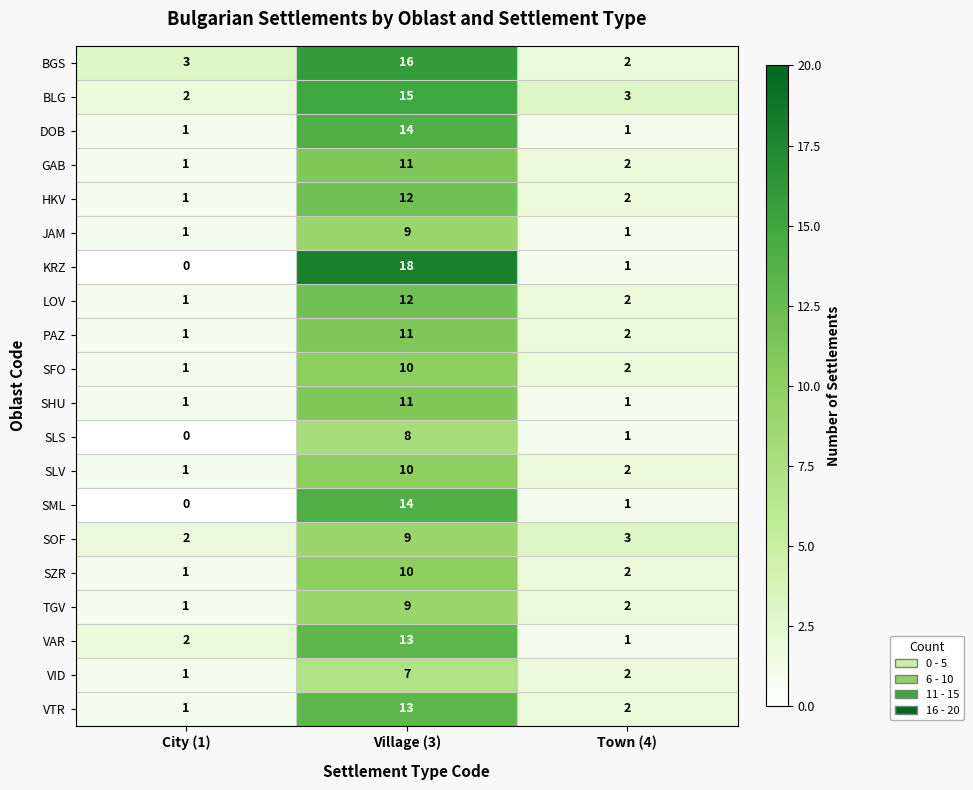

What is the spread (max minus min) of values at Village (3)?

11